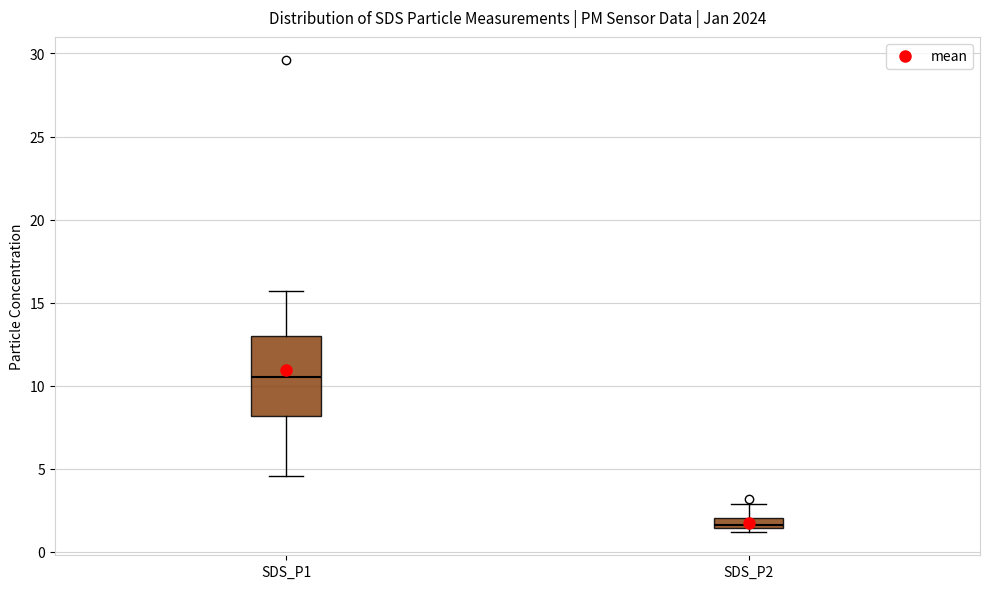

Where does the upper whisker of the box for SDS_P1 end on the y-axis? The values are not printed on the chart, so give them approximately, as read against the axis.

15.5